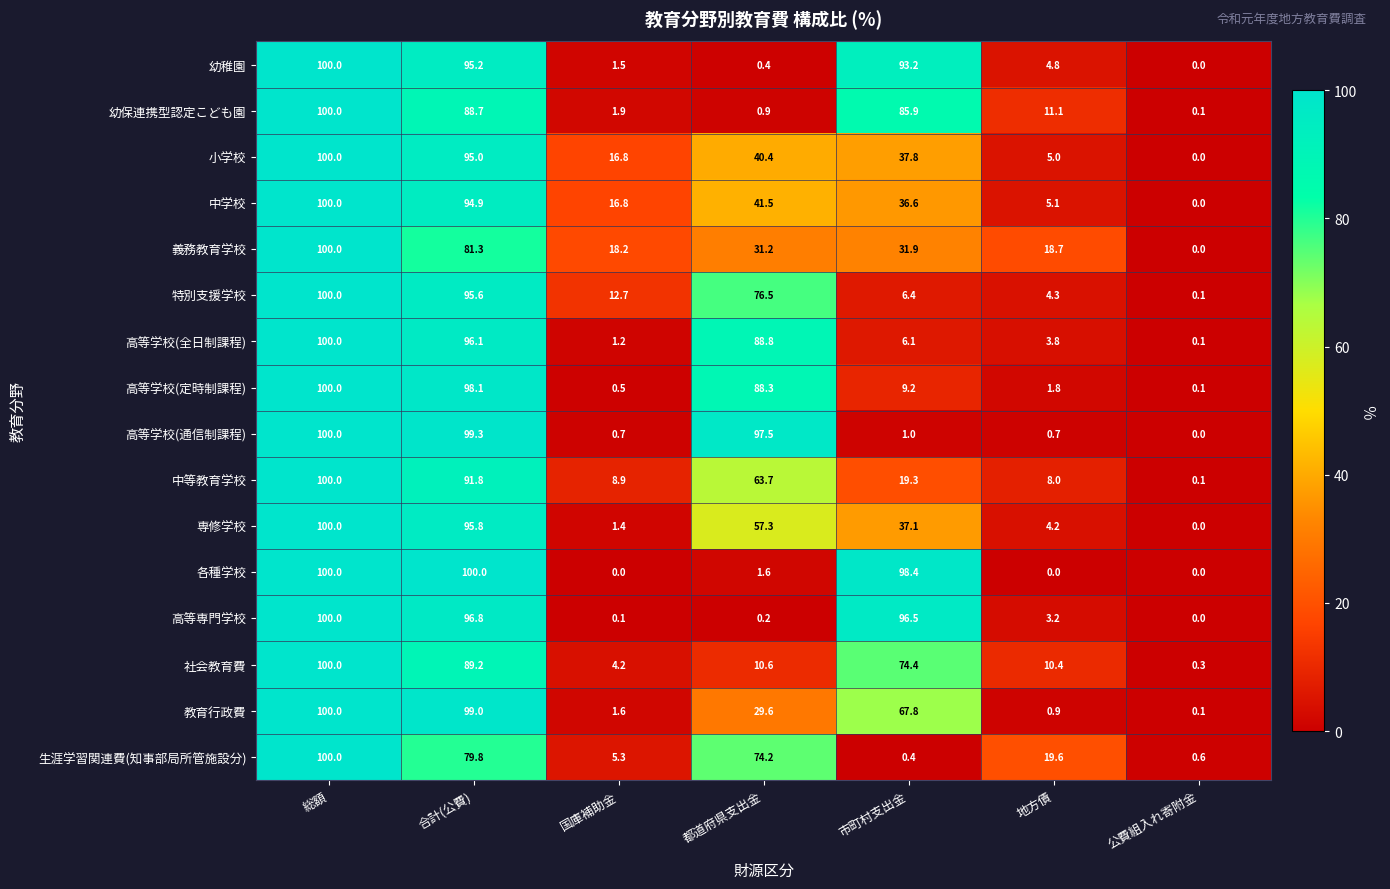

At which label does 小学校 reach its peak?

総額